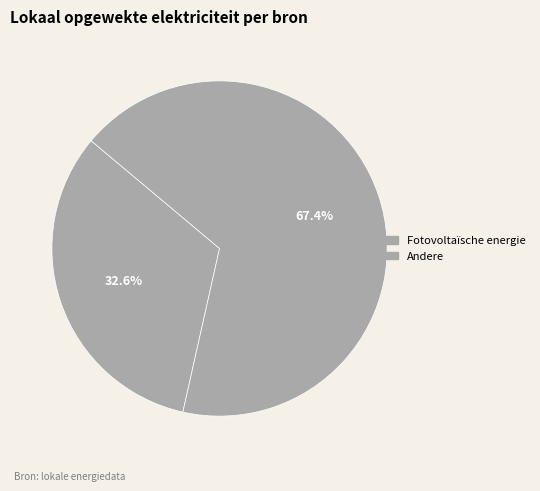

How many slices are in this pie chart?

2